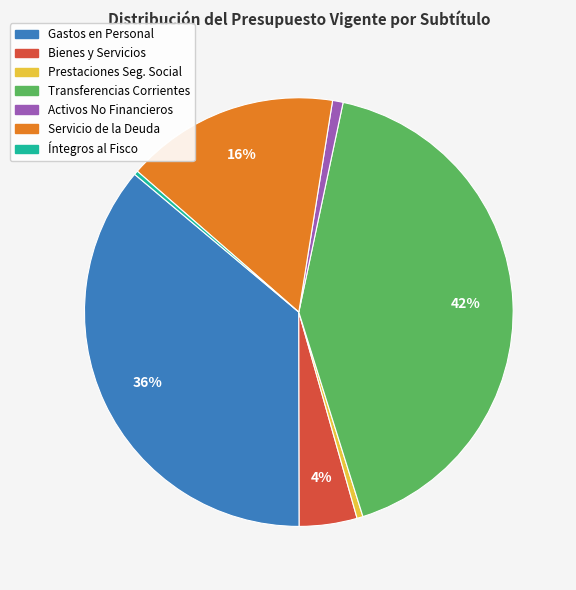

To the nearest percent, what is the average slice percentage?

14%